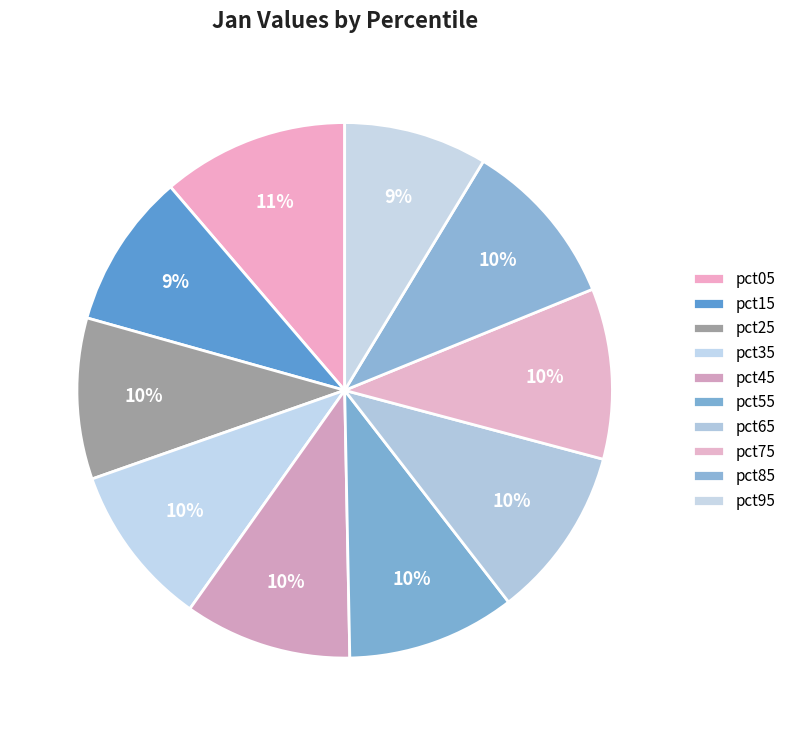

True or false: pct35 accounts for 22% of the total.

False